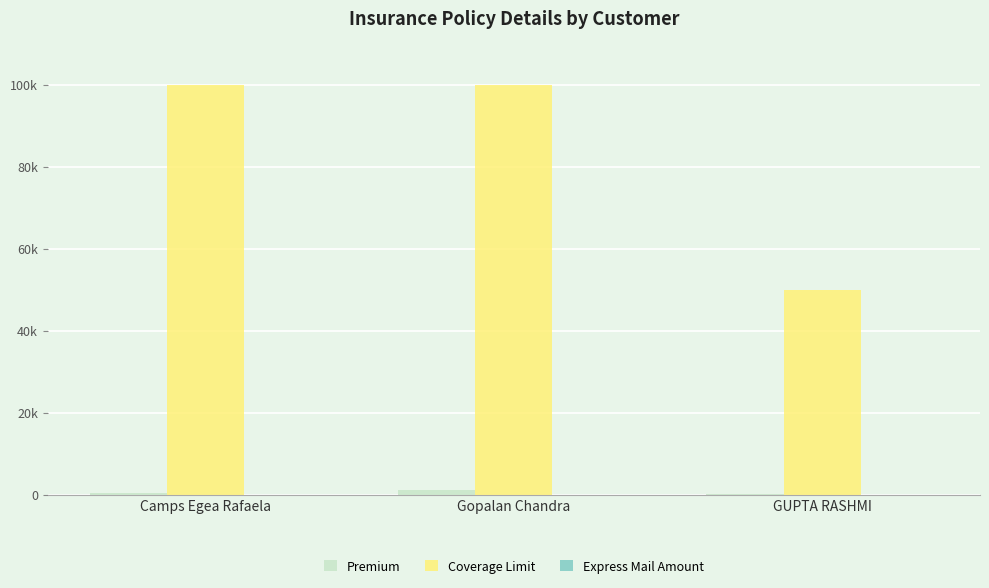

Rank the series by their maximum value, from highest to lowest.

Coverage Limit, Premium, Express Mail Amount